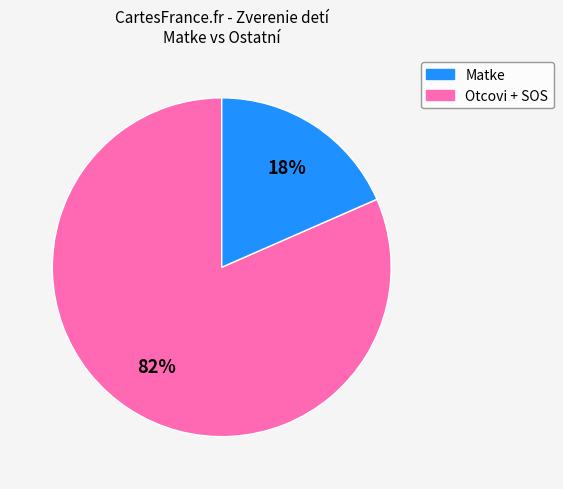

Is there a majority slice in this chart?

Yes